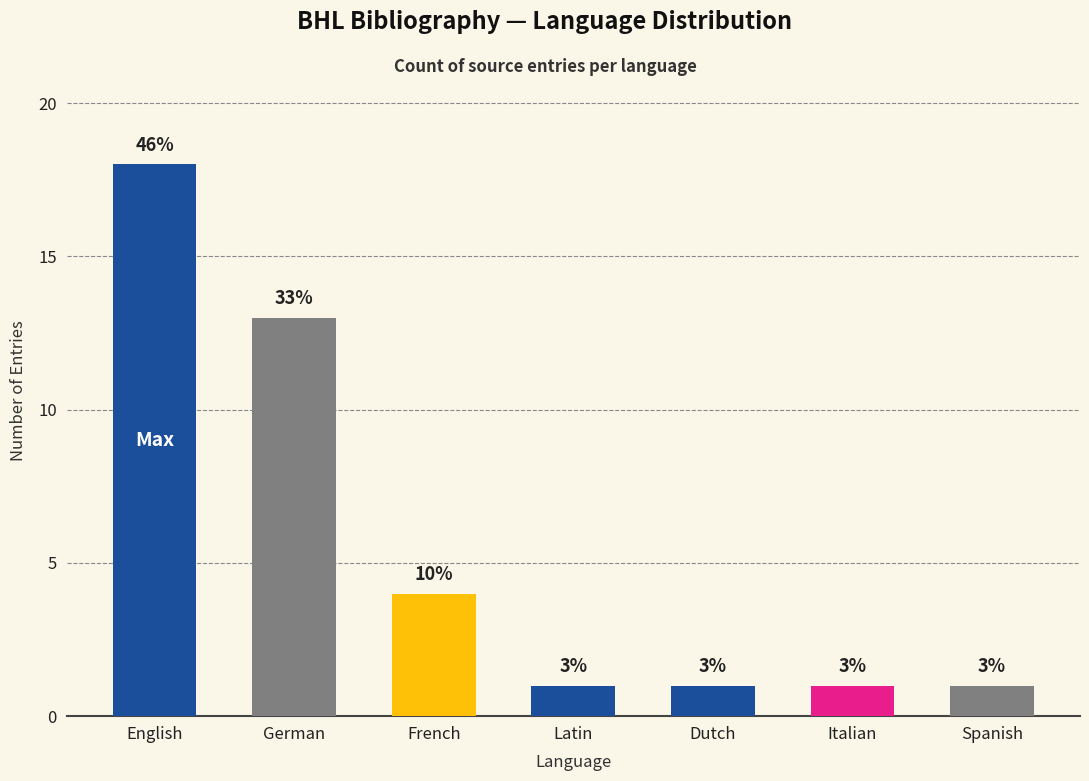

Where is the data nearest to the value 9?

German